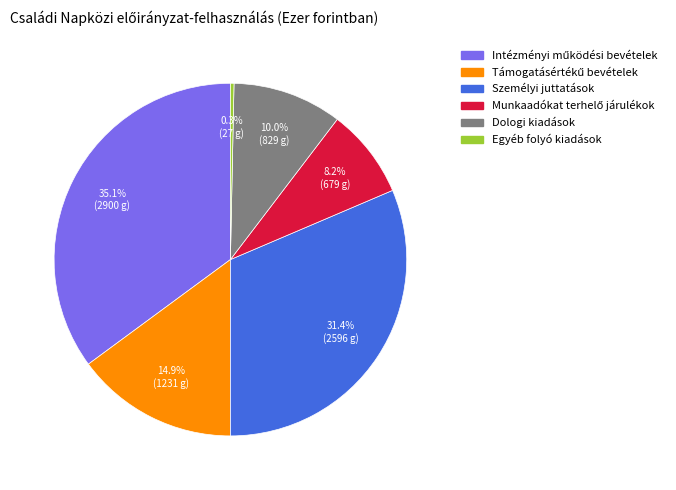

To the nearest percent, what portion does Dologi kiadások represent?

10%